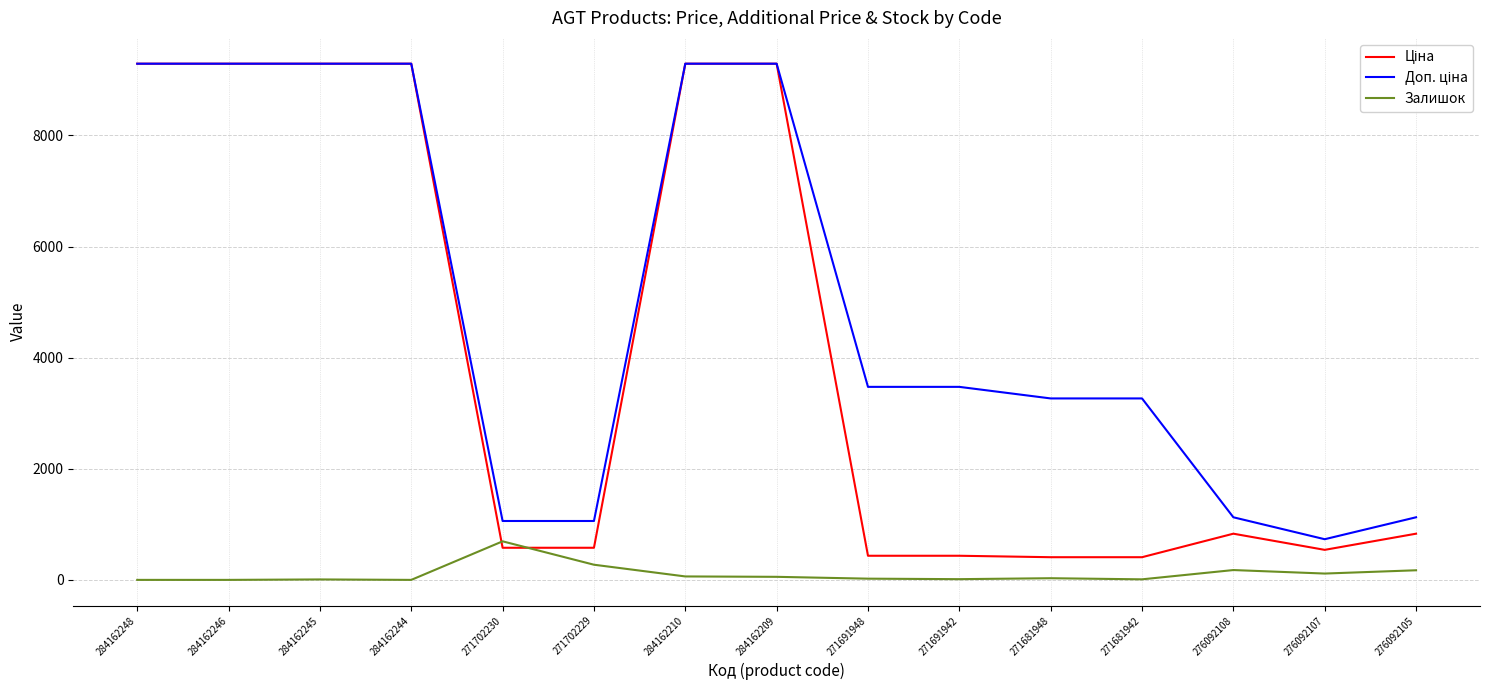

The Залишок series shows 13.0 at 271691942. True or false?

True